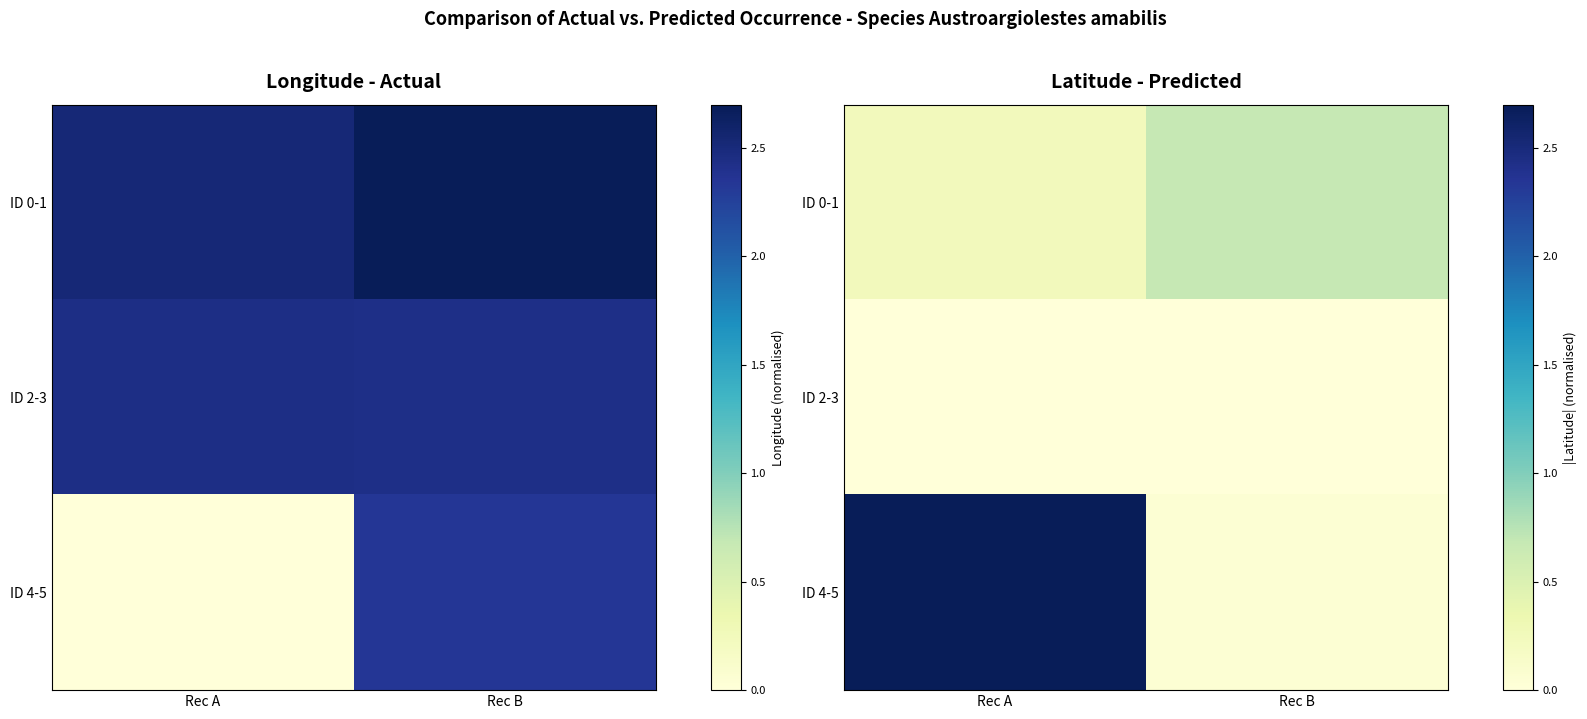

Which series changed the most between Rec A and Rec B?

ID 4-5